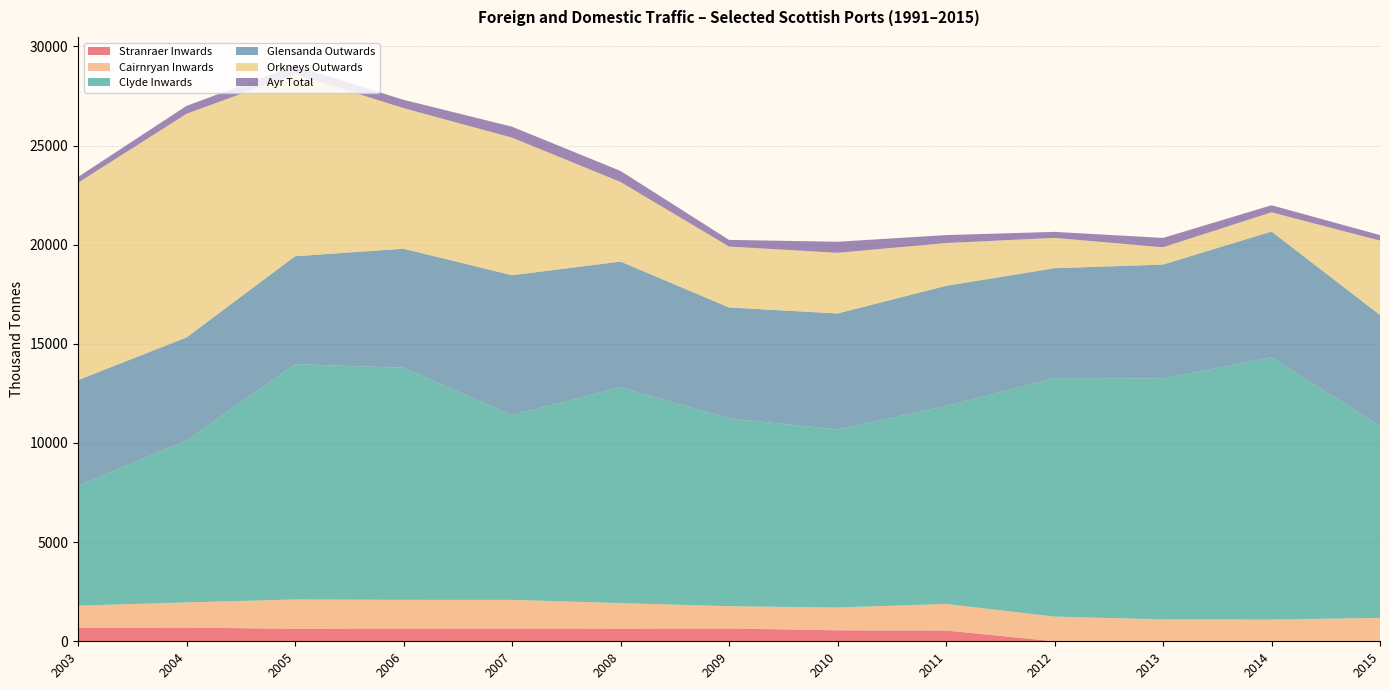

What is the maximum value for Stranraer Inwards?

690.0